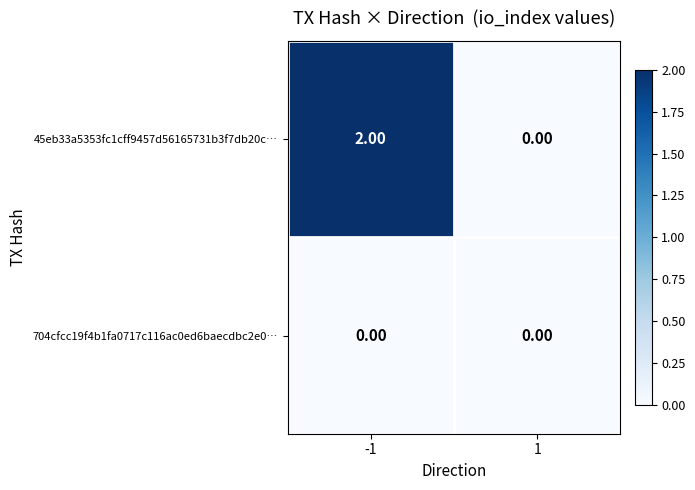

Between -1 and 1, which series saw the biggest shift?

45eb33a5353fc1cff9457d56165731b3f7db20c…